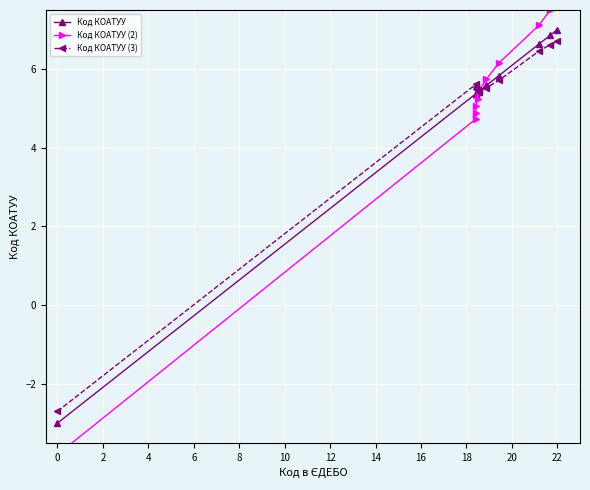

True or false: Код КОАТУУ and Код КОАТУУ (3) cross at least once.

False